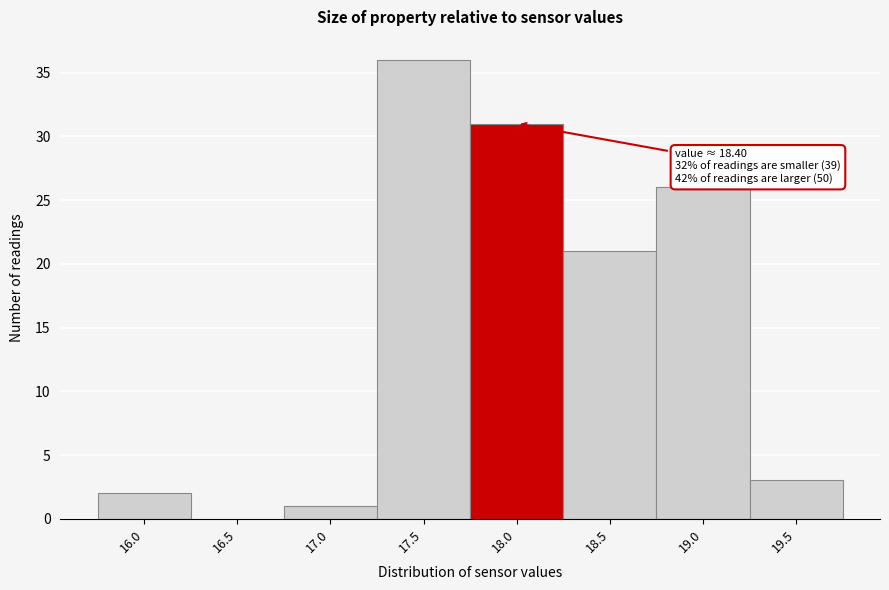

Reading right to left, list all the values displayed in this chart.

19.5=3	19.0=26	18.5=21	18.0=31	17.5=36	17.0=1	16.5=0	16.0=2